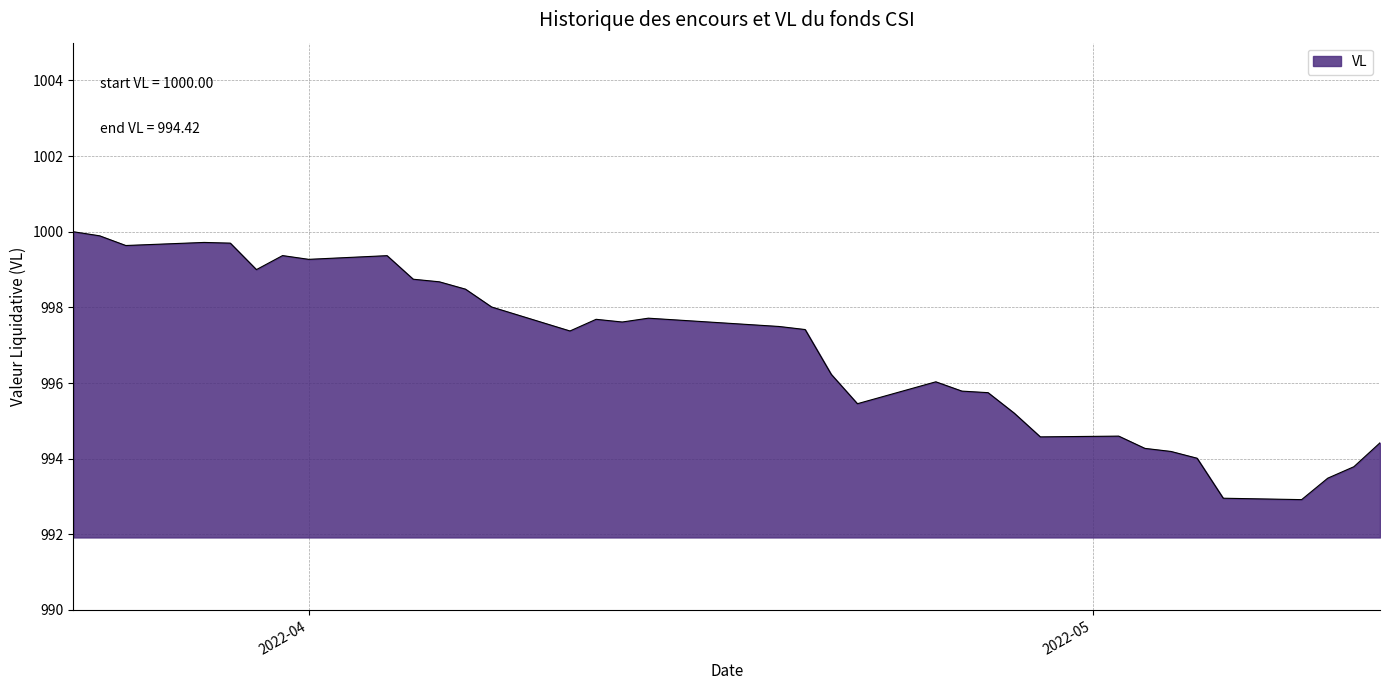

True or false: there are more than 1 points higher than both neighbors.

True